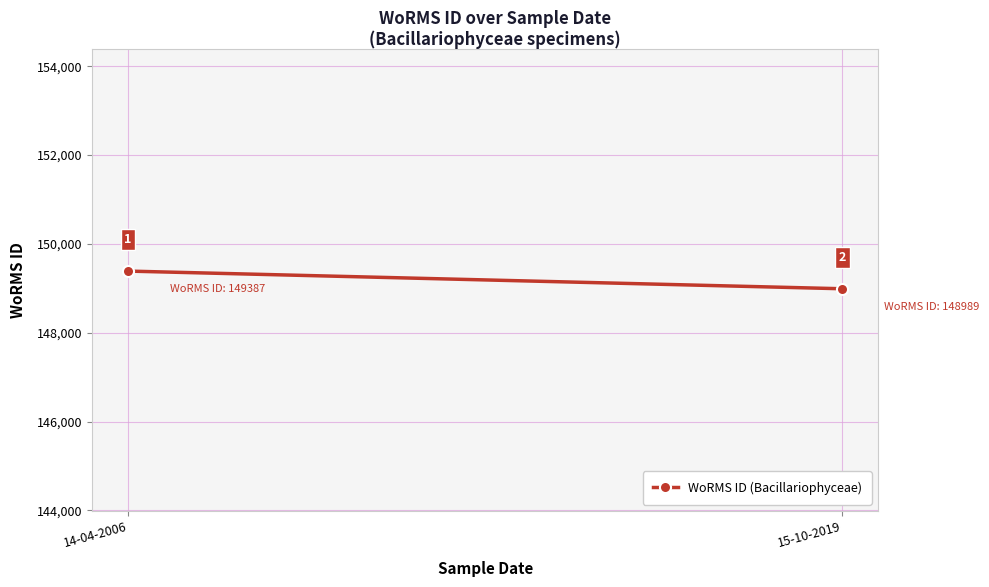

The value at 14-04-2006 is 149387. True or false?

True